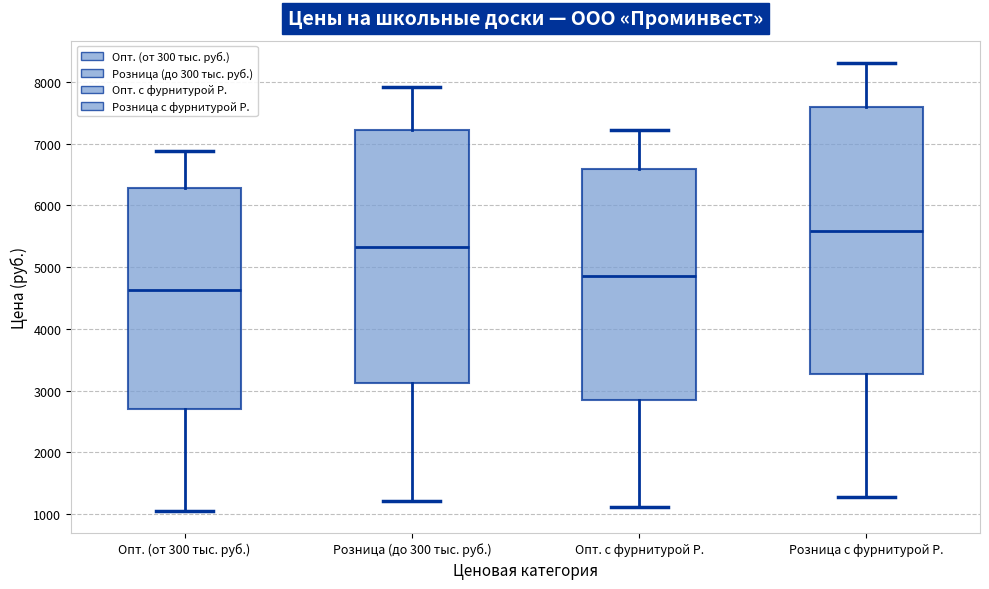

Which box is the tallest, from its lower edge to its upper edge?

Розница с фурнитурой Р.